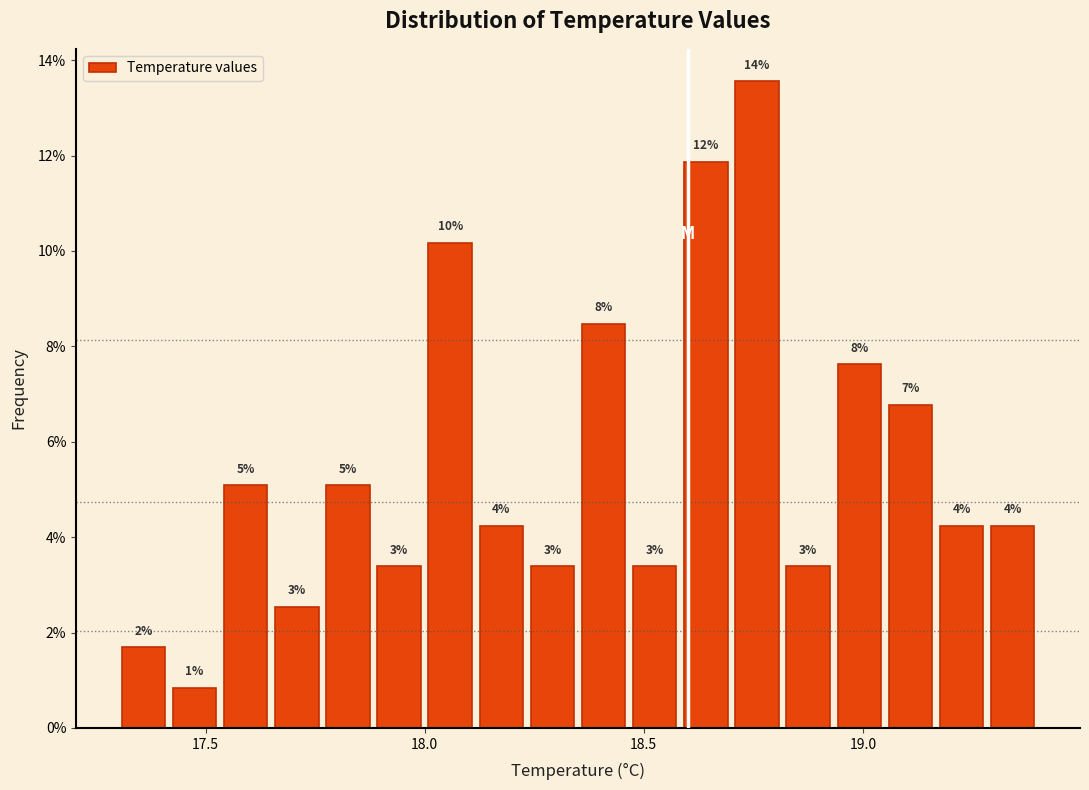

Around what value on the x-axis is the tallest bar? Give the approximate position of its centre, as read against the axis.

18.75